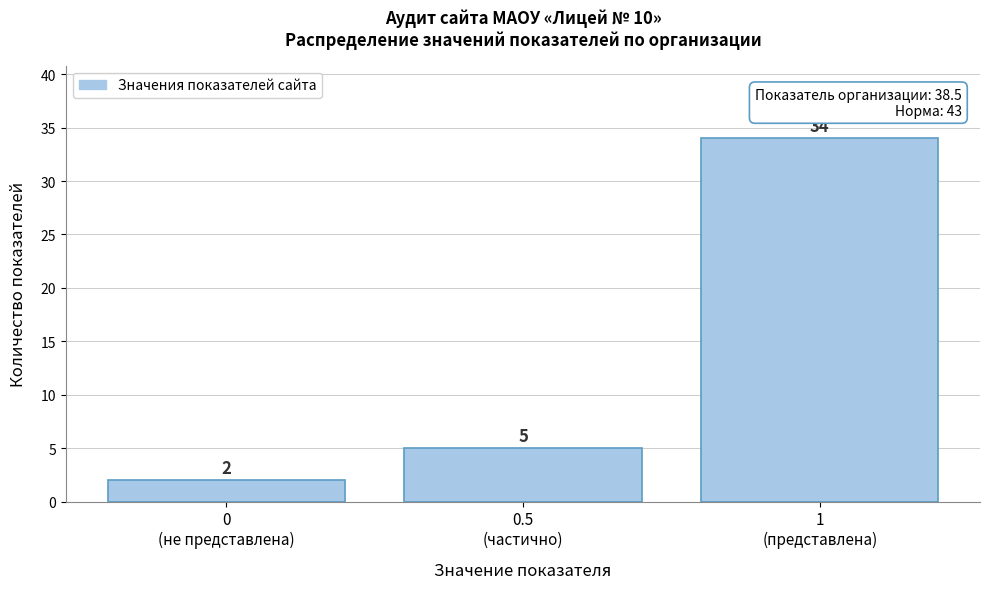

Reading right to left, list all the values displayed in this chart.

34	5	2